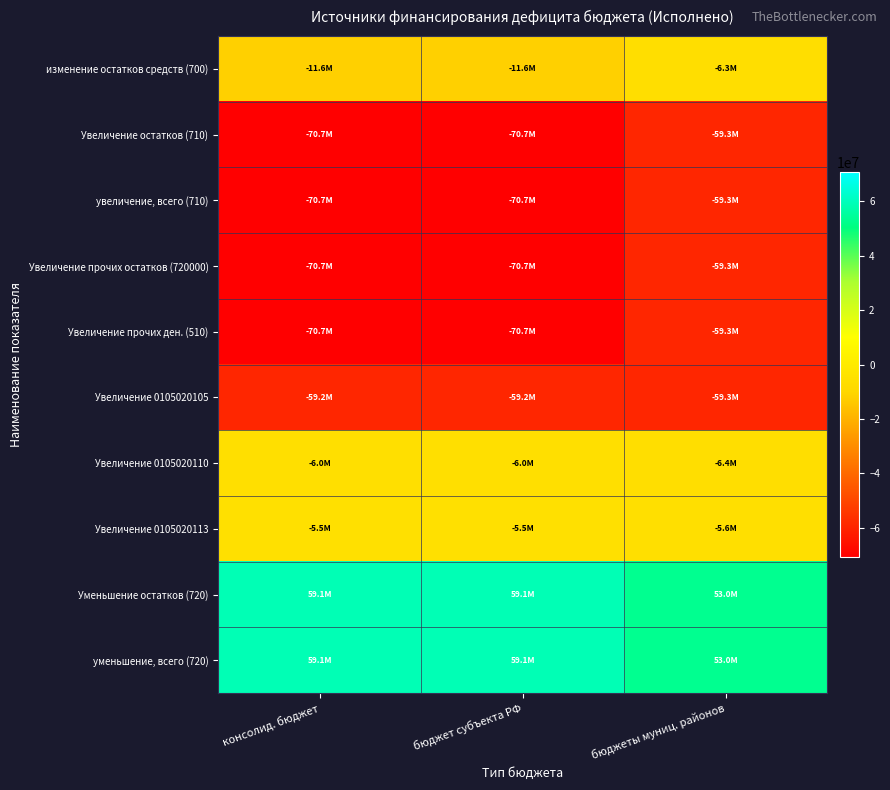

Rank the series at бюджет субъекта РФ from lowest to highest value.

Увеличение остатков (710), увеличение, всего (710), Увеличение прочих остатков (720000), Увеличение прочих ден. (510), Увеличение 0105020105, изменение остатков средств (700), Увеличение 0105020110, Увеличение 0105020113, Уменьшение остатков (720), уменьшение, всего (720)